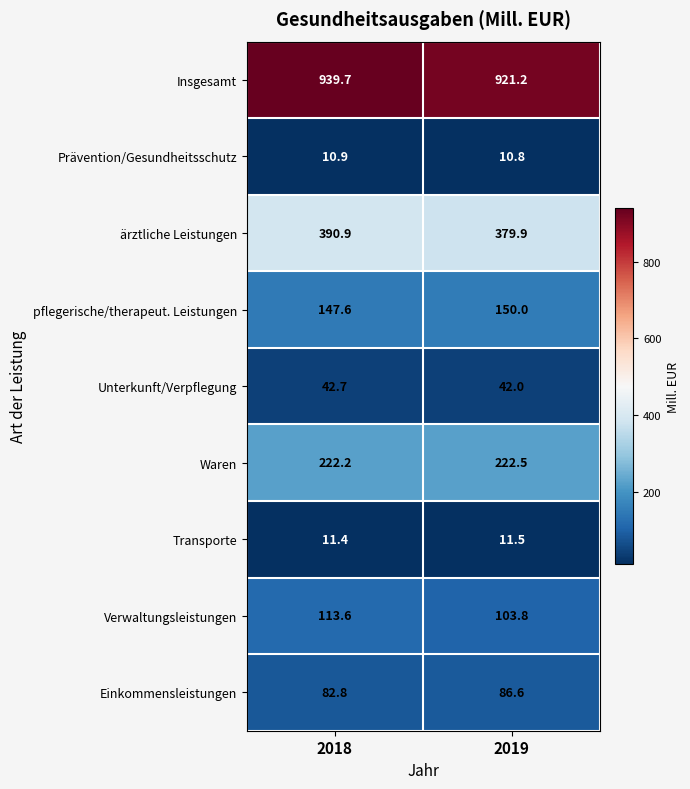

How many values in the Verwaltungsleistungen series exceed 113?

1